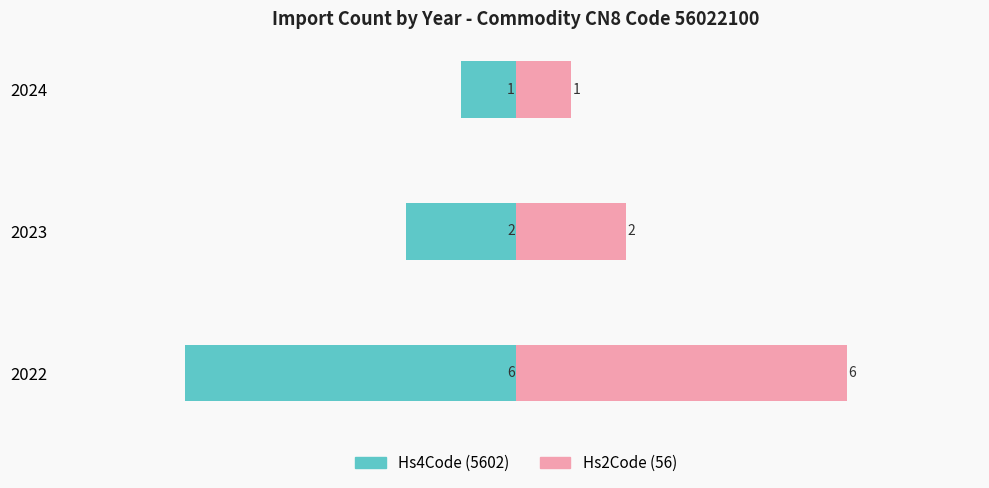

True or false: Hs4Code (5602) has a value of -0.1 at 2024.

False